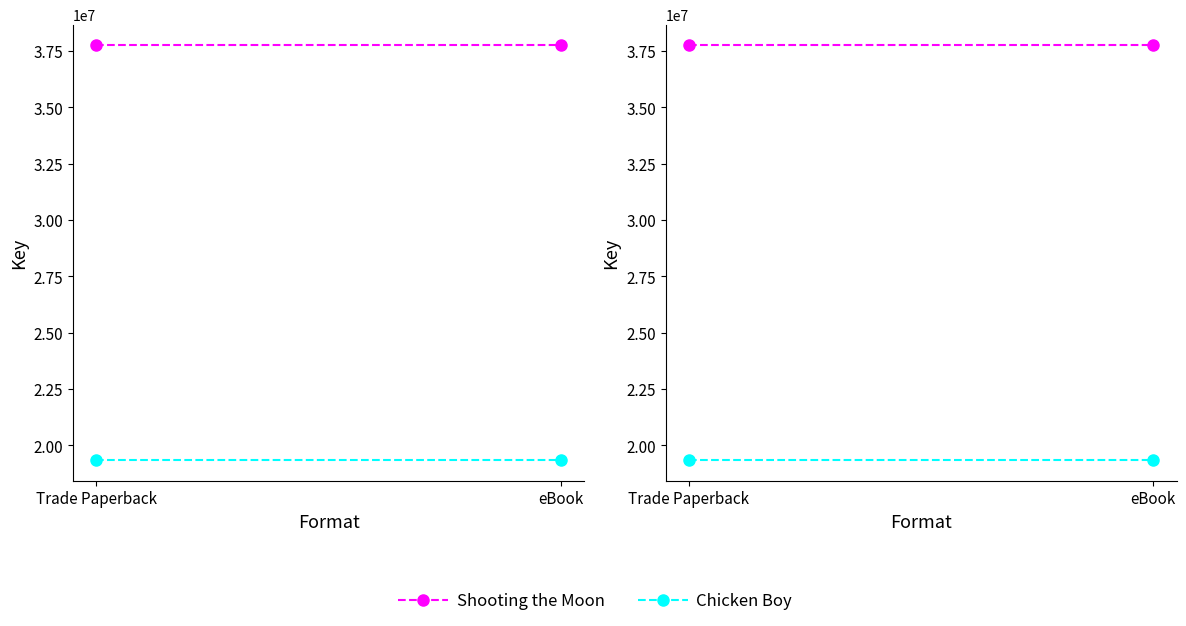

Between Trade Paperback and eBook, which series saw the biggest shift?

Shooting the Moon